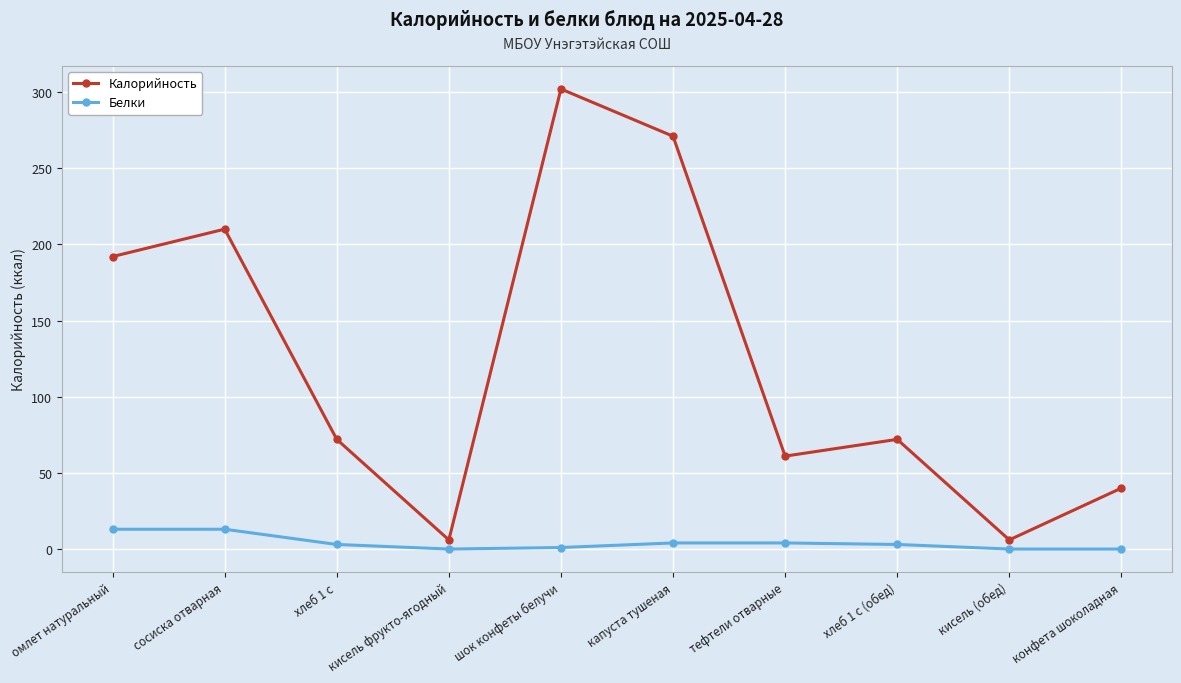

Does the chart have visible grid lines?

Yes